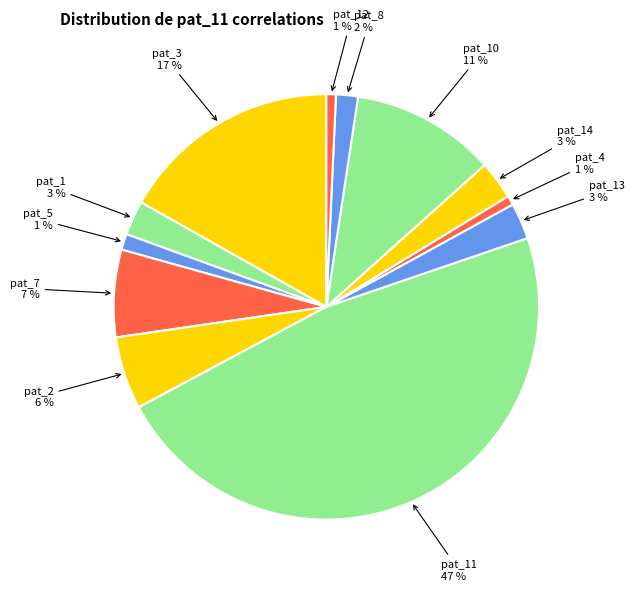

Which category has the biggest portion of the pie?

pat_11